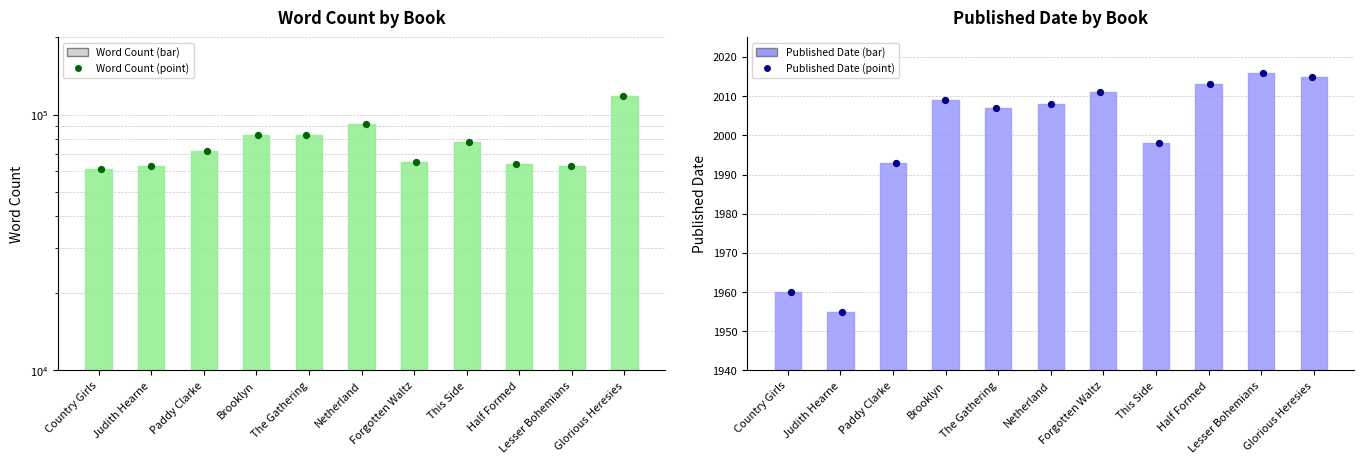

At which category is the sum across all series the highest?

Glorious Heresies